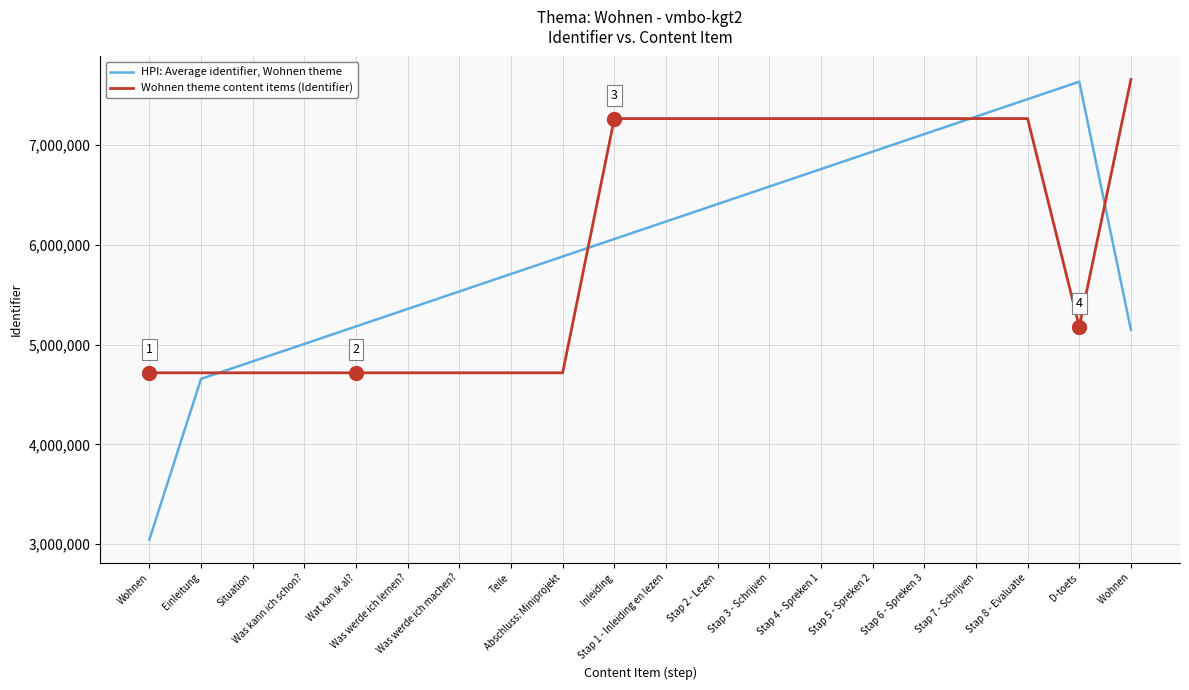

Count the number of data series in this chart.

2